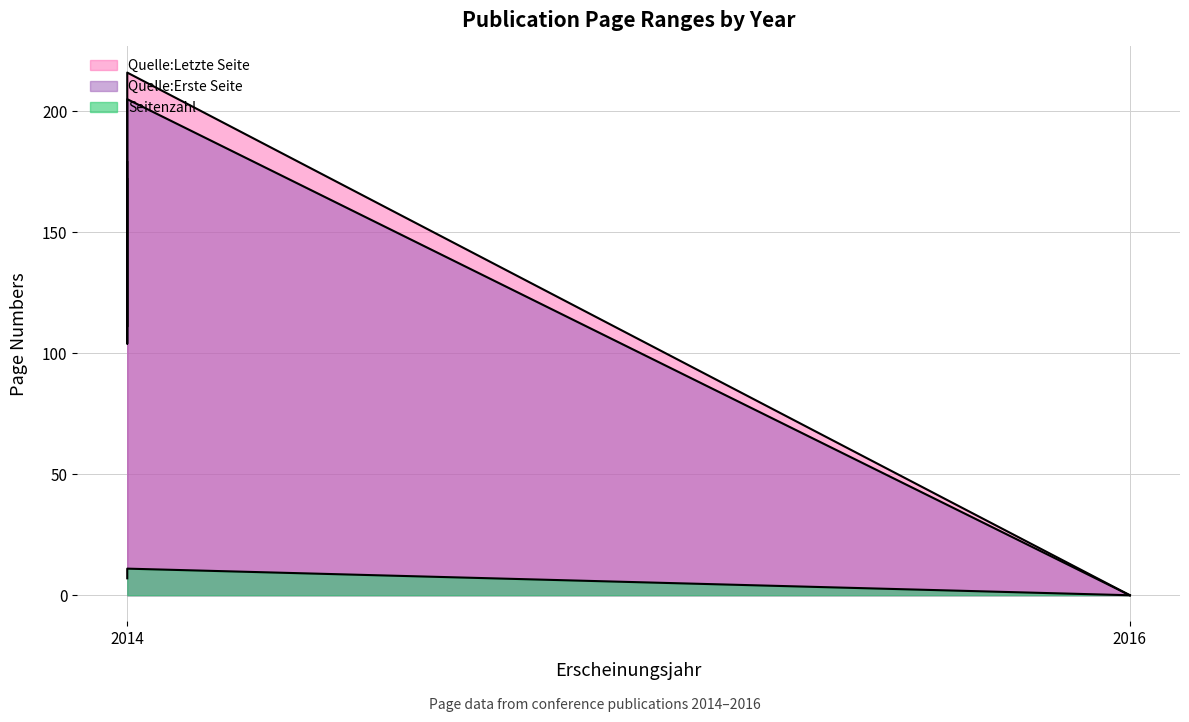

Which series has the largest total across all categories?

Quelle:Letzte Seite